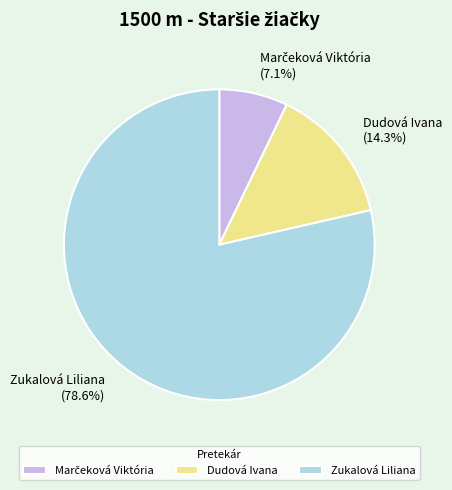

What percentage do Dudová Ivana and Zukalová Liliana together represent?

92.9%